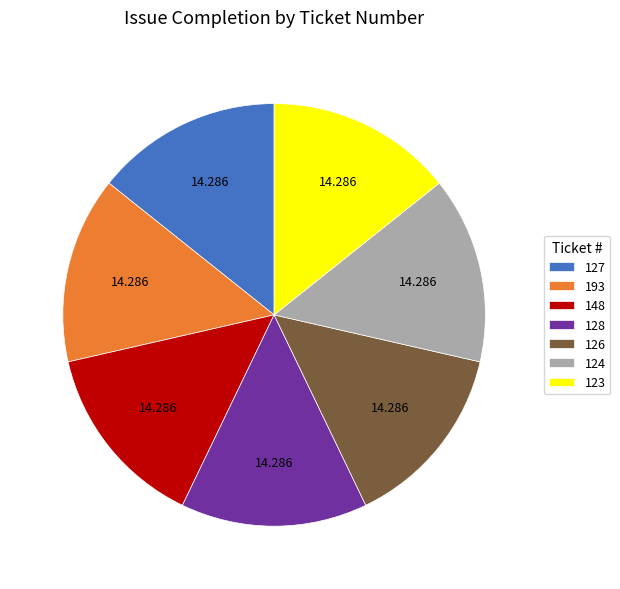

Is 124 the majority of the pie?

No